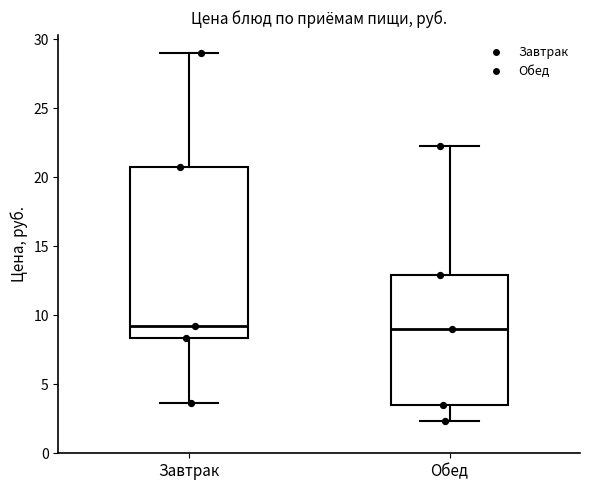

Reading left to right, transcribe this box plot: for each box, give where its median line is, the range the box spans, and where its two whiskers end, as read against the y-axis. The values are not printed on the chart, so give them approximately, as read against the axis.

Завтрак: median 9.0, box 8.5 to 21.0, whiskers 3.5 to 29.0
Обед: median 9.0, box 3.5 to 13.0, whiskers 2.5 to 22.5